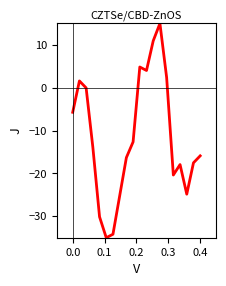

What is the difference between the maximum and minimum values?

50.0